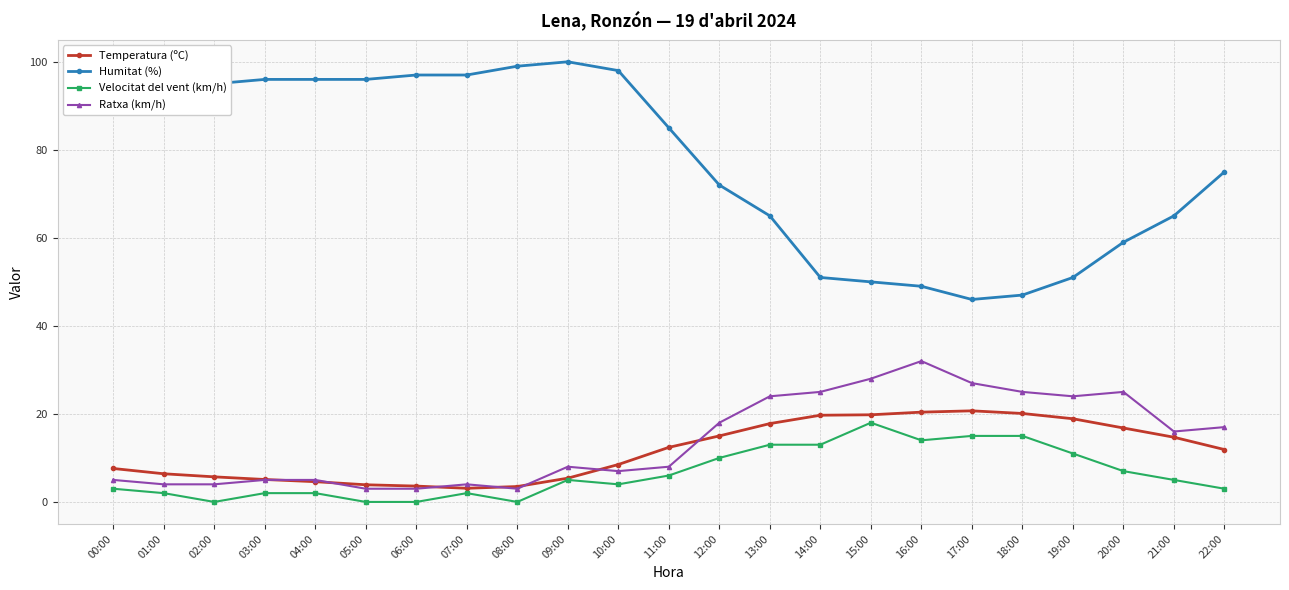

Is this an area chart (filled region under the line)?

No